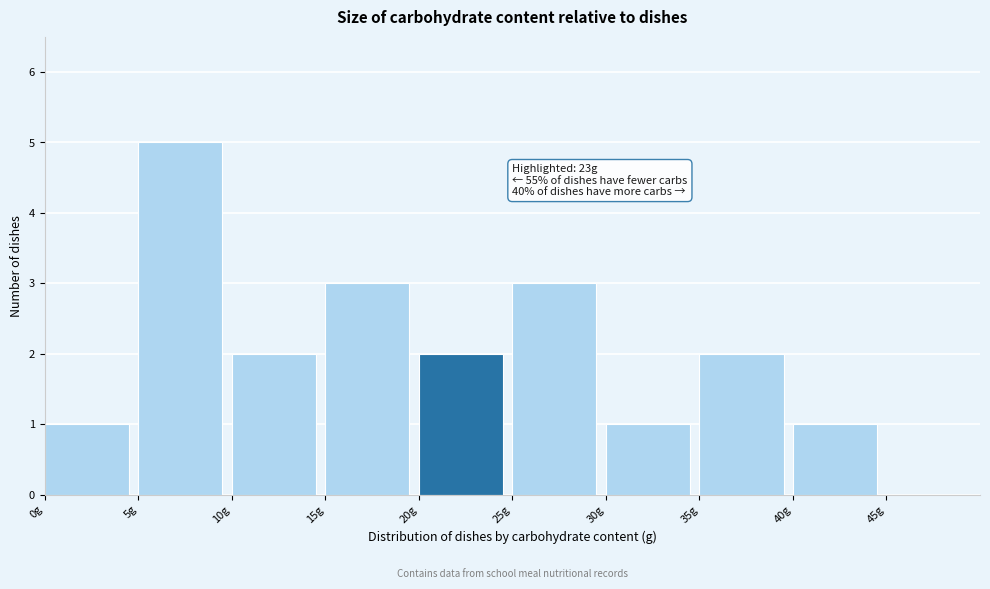

Over which range of the x-axis is the bar tallest?

5 to 10